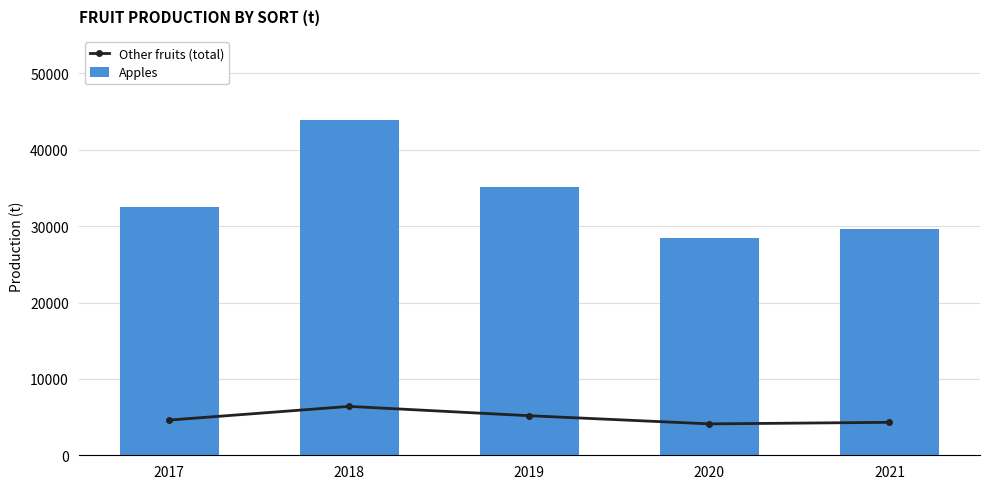

Which series has the largest range (max minus min)?

Apples